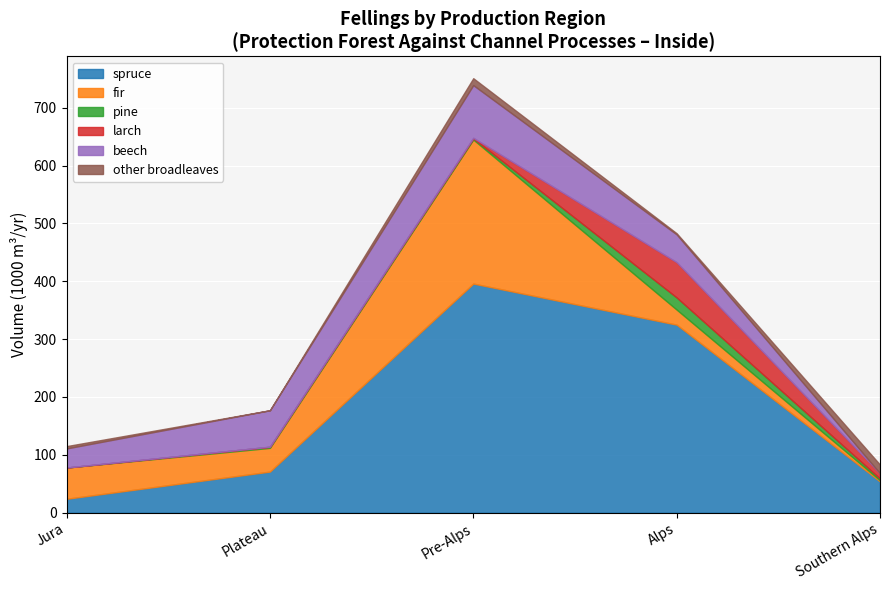

What value does the other broadleaves series have at Pre-Alps, to the nearest 5?

10